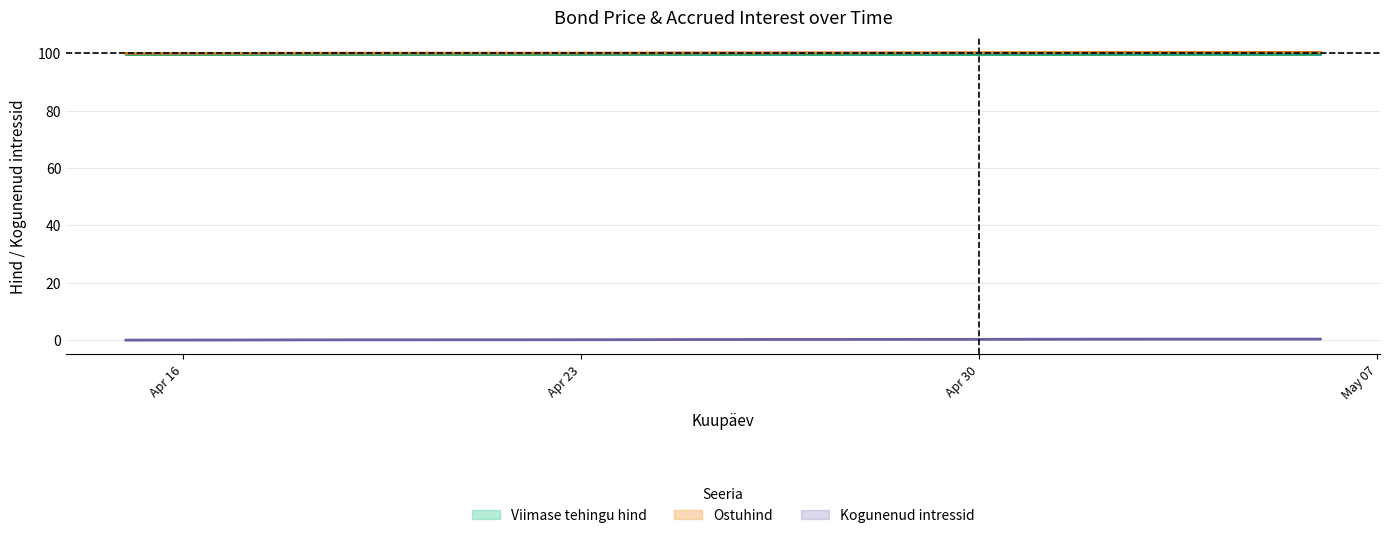

Which has a higher value, 2024-04-30 or 2024-04-29?

2024-04-29